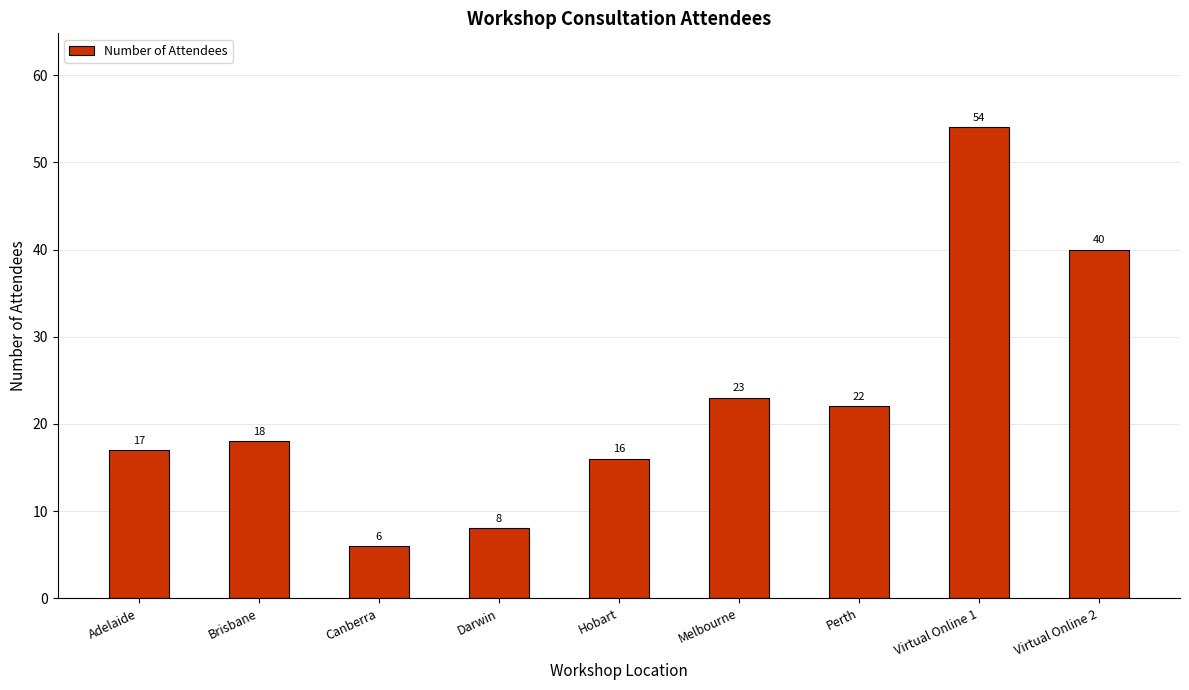

What is the label of the 3rd bar from the right?

Perth